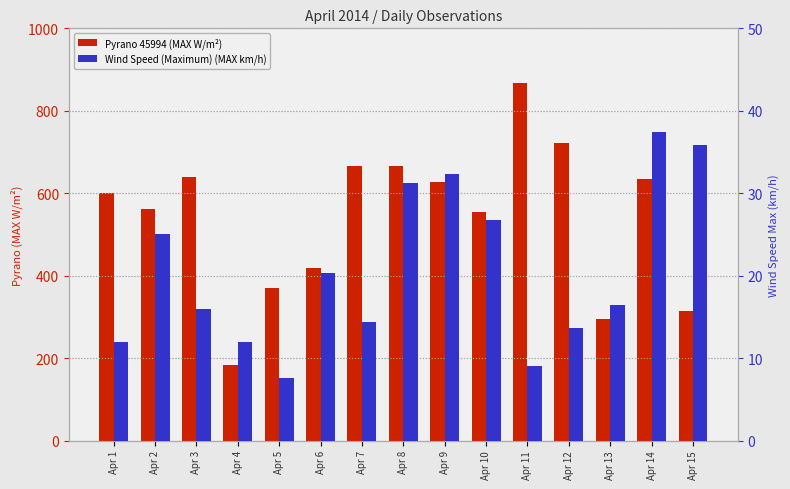

What is the highest value of the Wind Speed (Maximum) (MAX km/h) series?

37.4